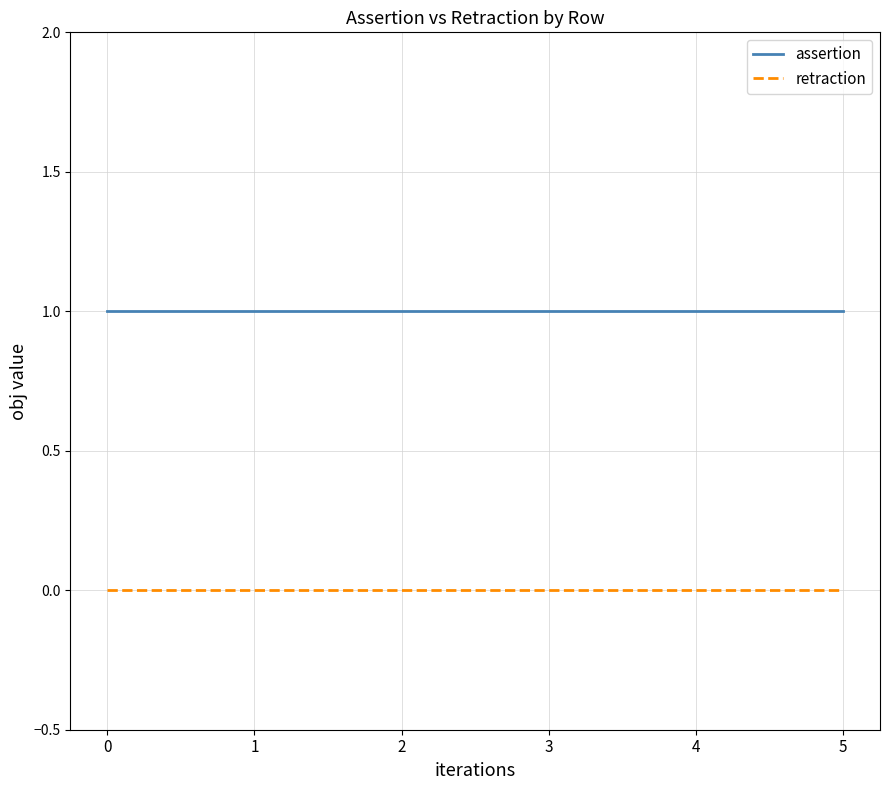

What is the total value across all series at 2?

1